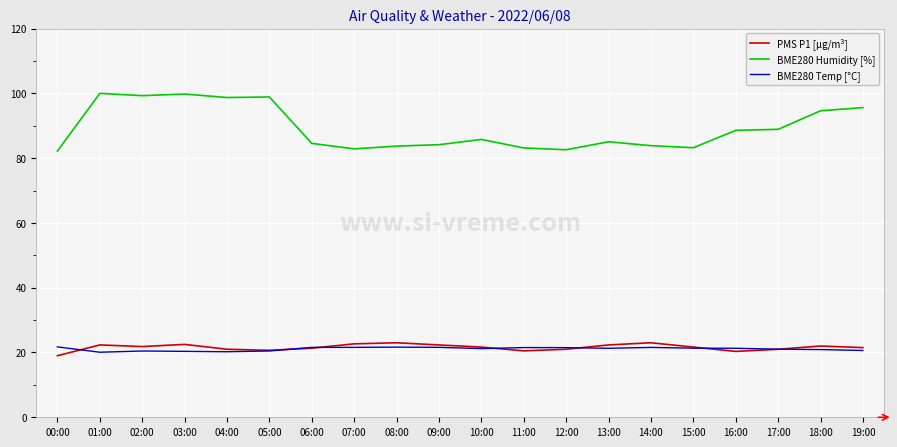

What position from the left is 16:00?

17